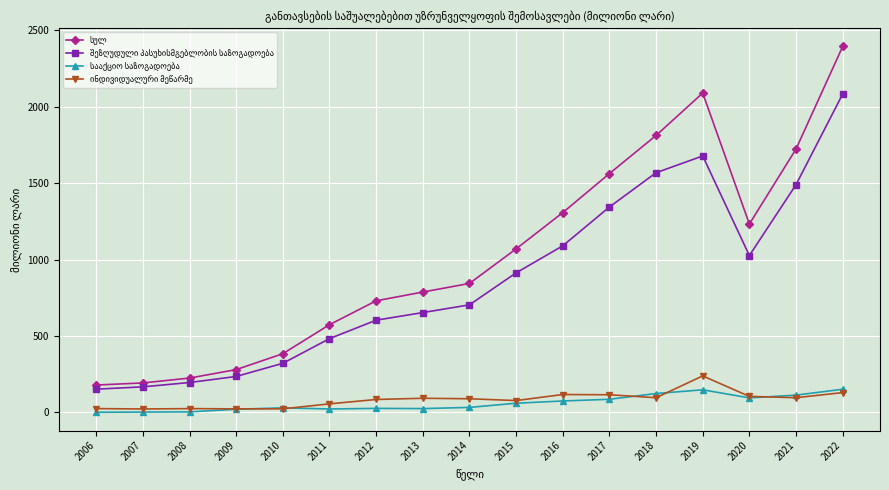

At which category is the sum across all series the highest?

2022